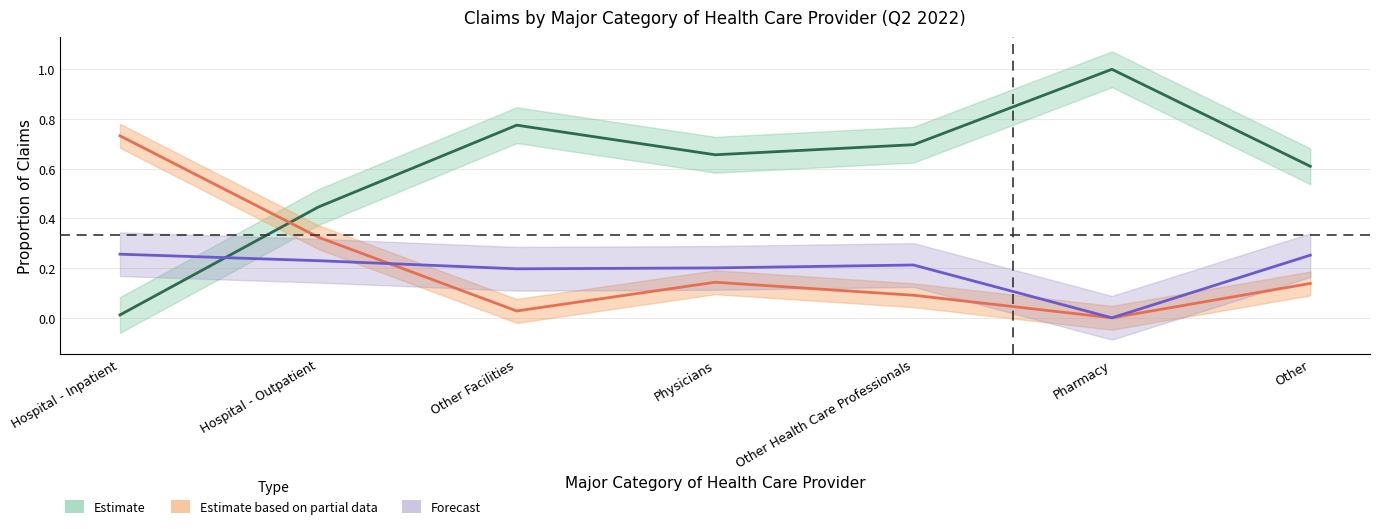

True or false: Estimate and Forecast cross at least once.

True